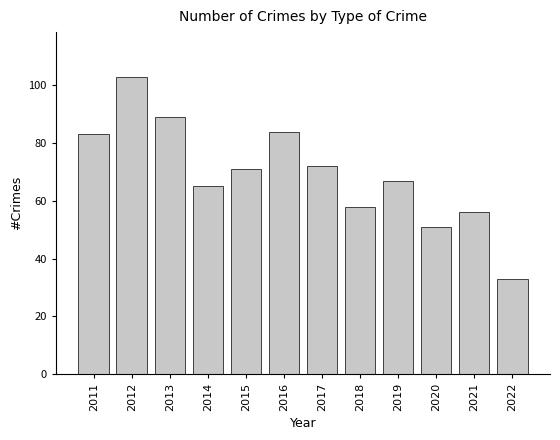

Reading left to right, what are all the values shown in this chart?

2011=83	2012=103	2013=89	2014=65	2015=71	2016=84	2017=72	2018=58	2019=67	2020=51	2021=56	2022=33